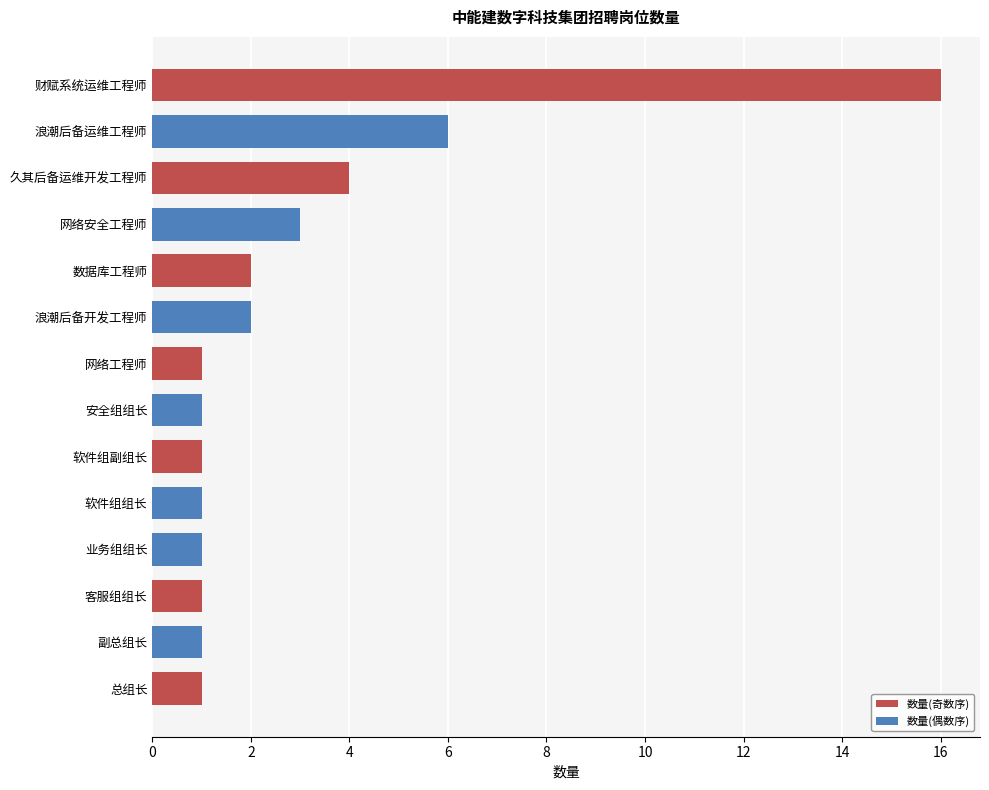

List the series in order of their peak value, highest first.

数量(奇数序), 数量(偶数序)